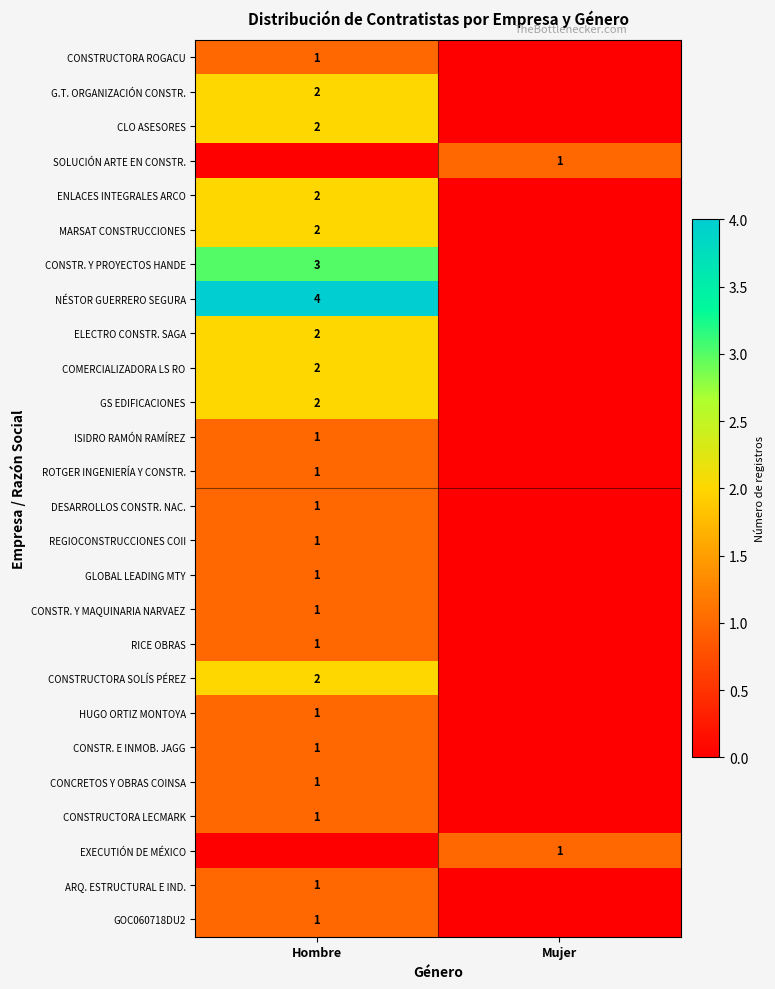

Is it true that DESARROLLOS CONSTR. NAC. equals 1 at Hombre?

True